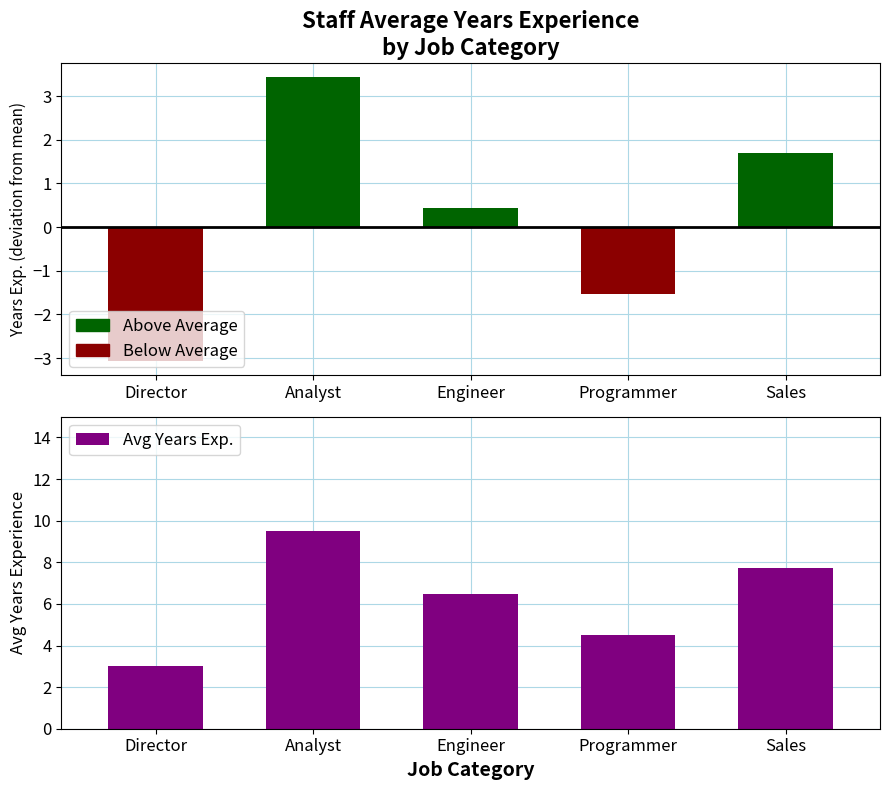

What is the maximum value shown in the chart?

9.5